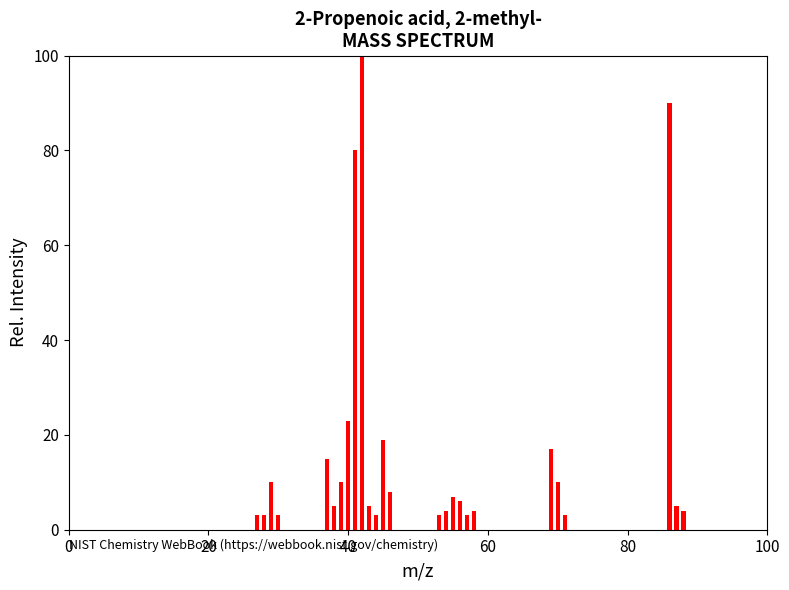

What is the greatest value displayed?

100